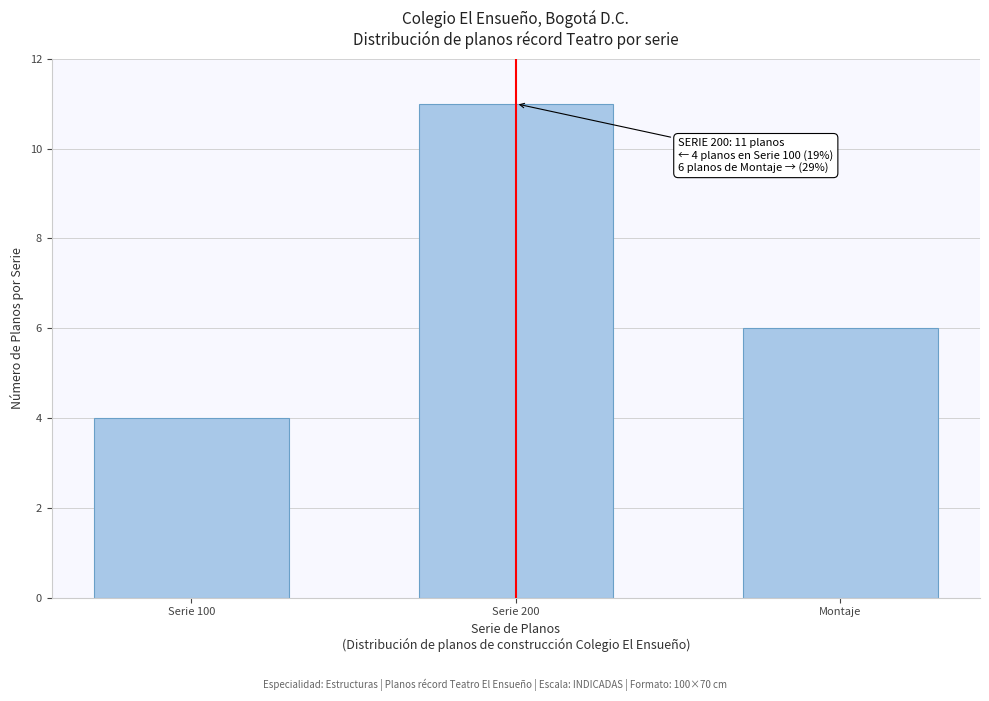

Reading left to right, what are all the values shown in this chart?

Serie 100=4	Serie 200=11	Montaje=6